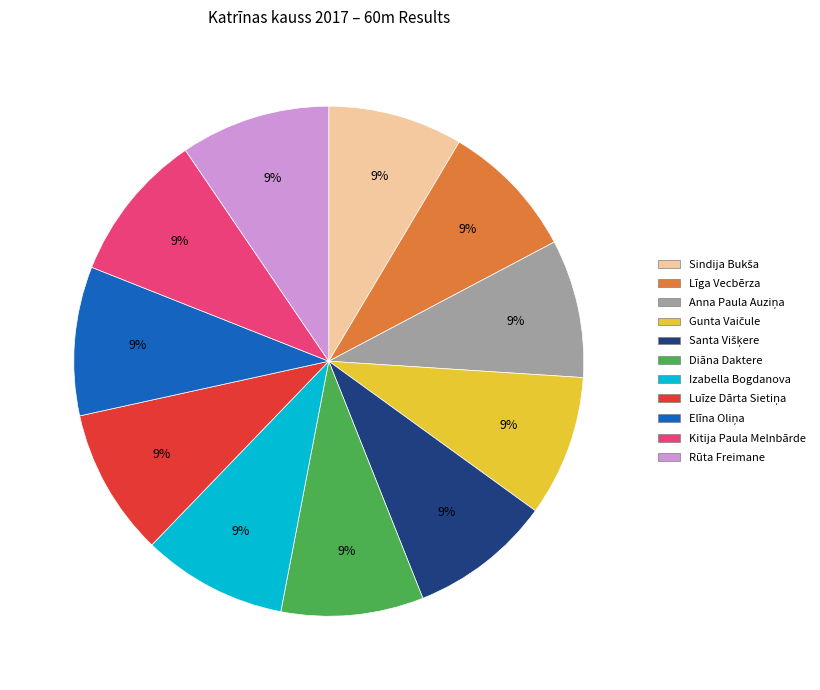

Does any single category account for the majority?

No